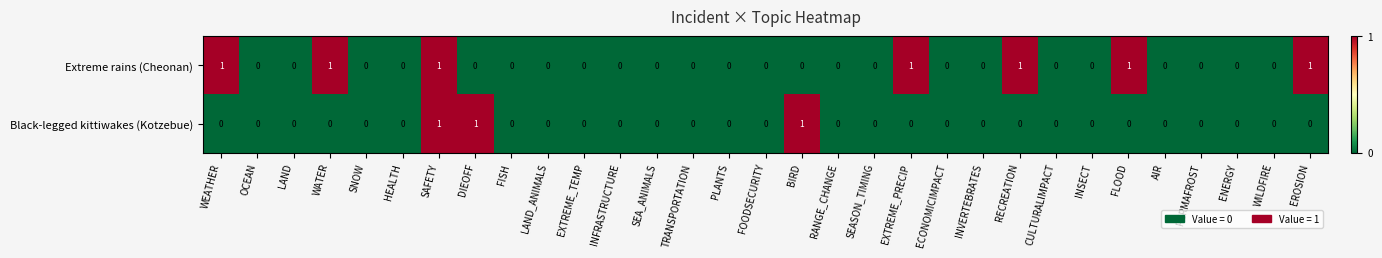

The value of Black-legged kittiwakes (Kotzebue) at SEASON_TIMING is 0. True or false?

True